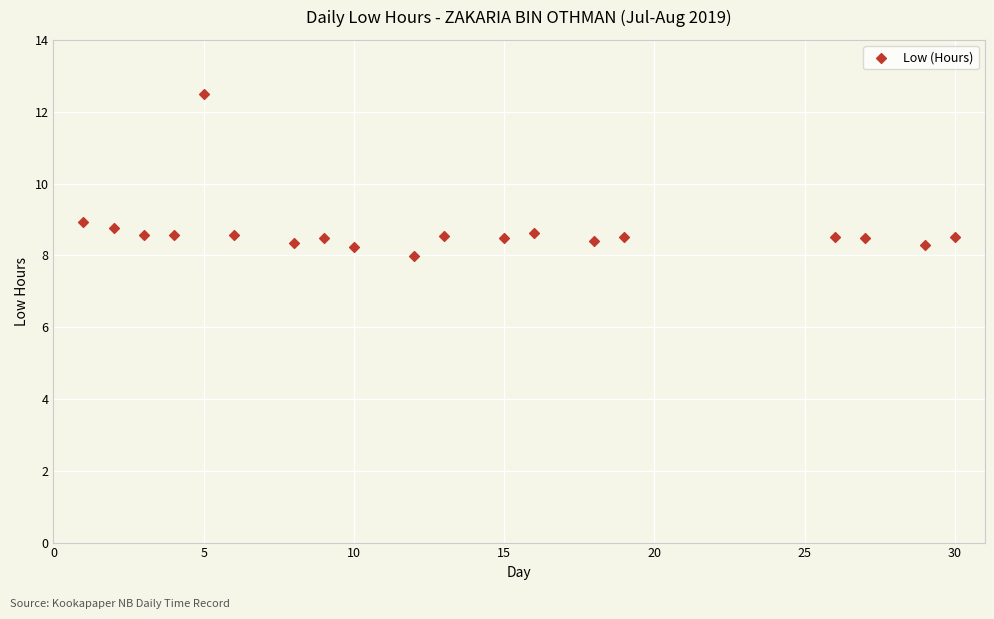

What Y value in the scatter plot is closest to 10?

8.9